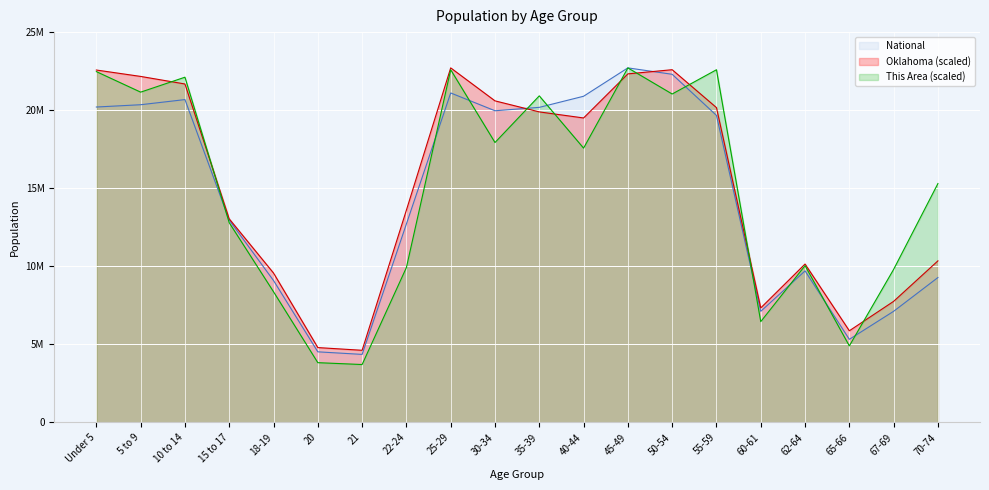

What is the minimum value for This Area?

3705085.9